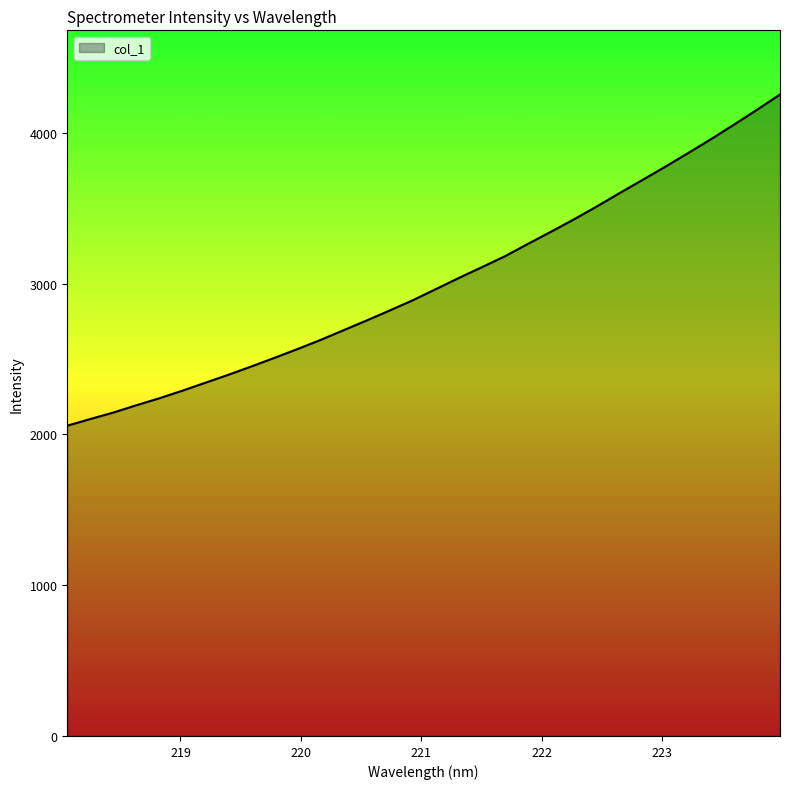

What is the maximum value shown in the chart?

4255.2